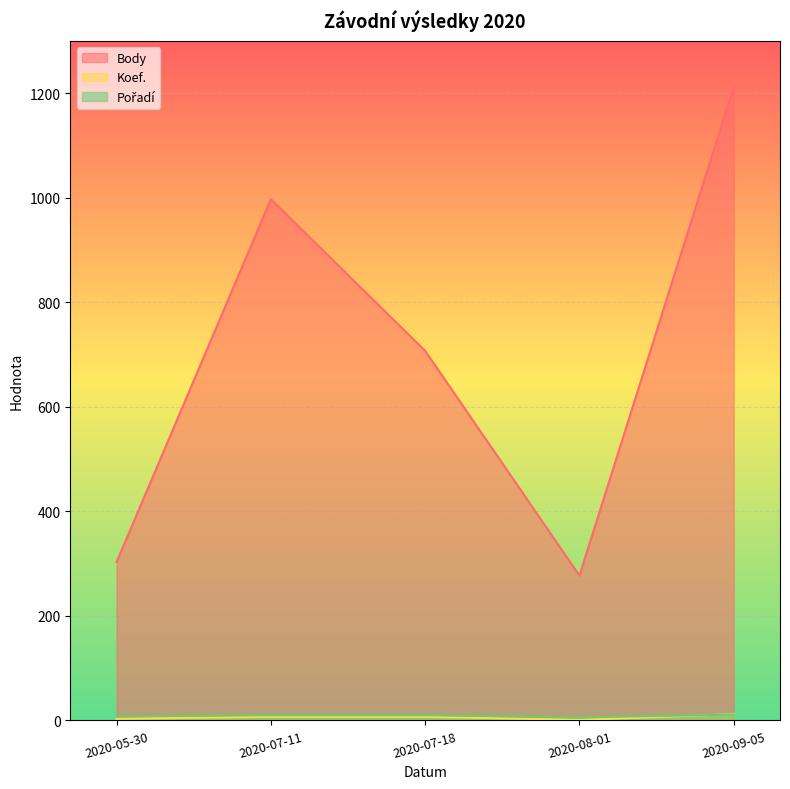

At which category does Body reach its first local peak?

2020-07-11